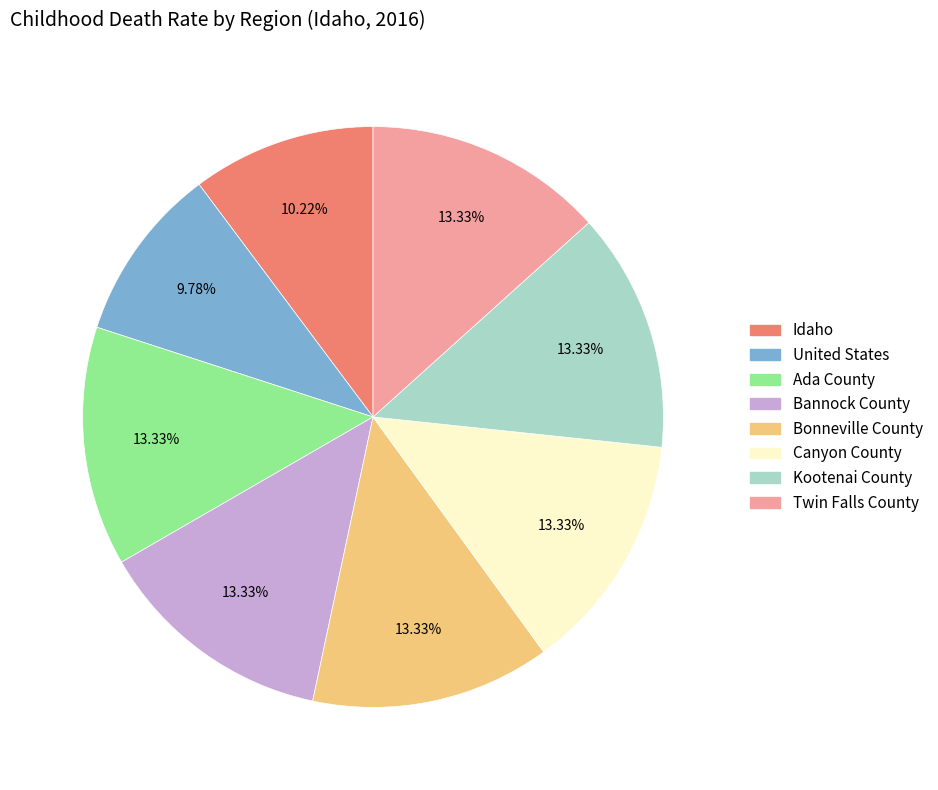

Combined, do Ada County and Bonneville County account for over 50%?

No